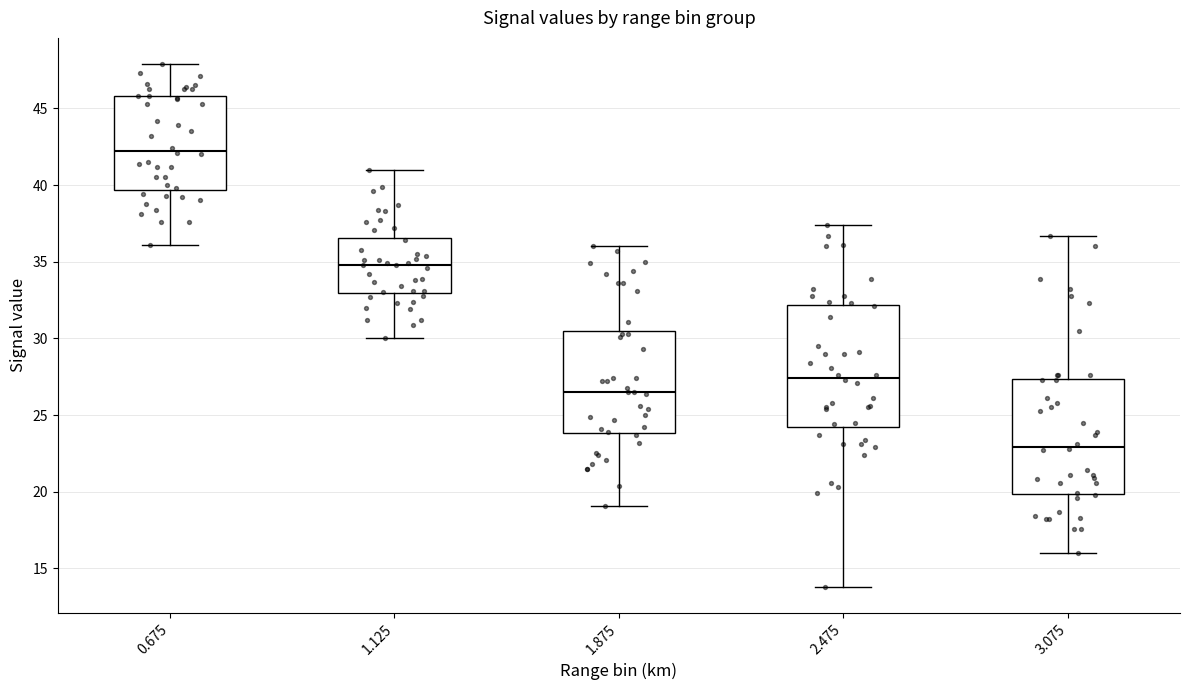

Which box's median line is the lowest?

3.075